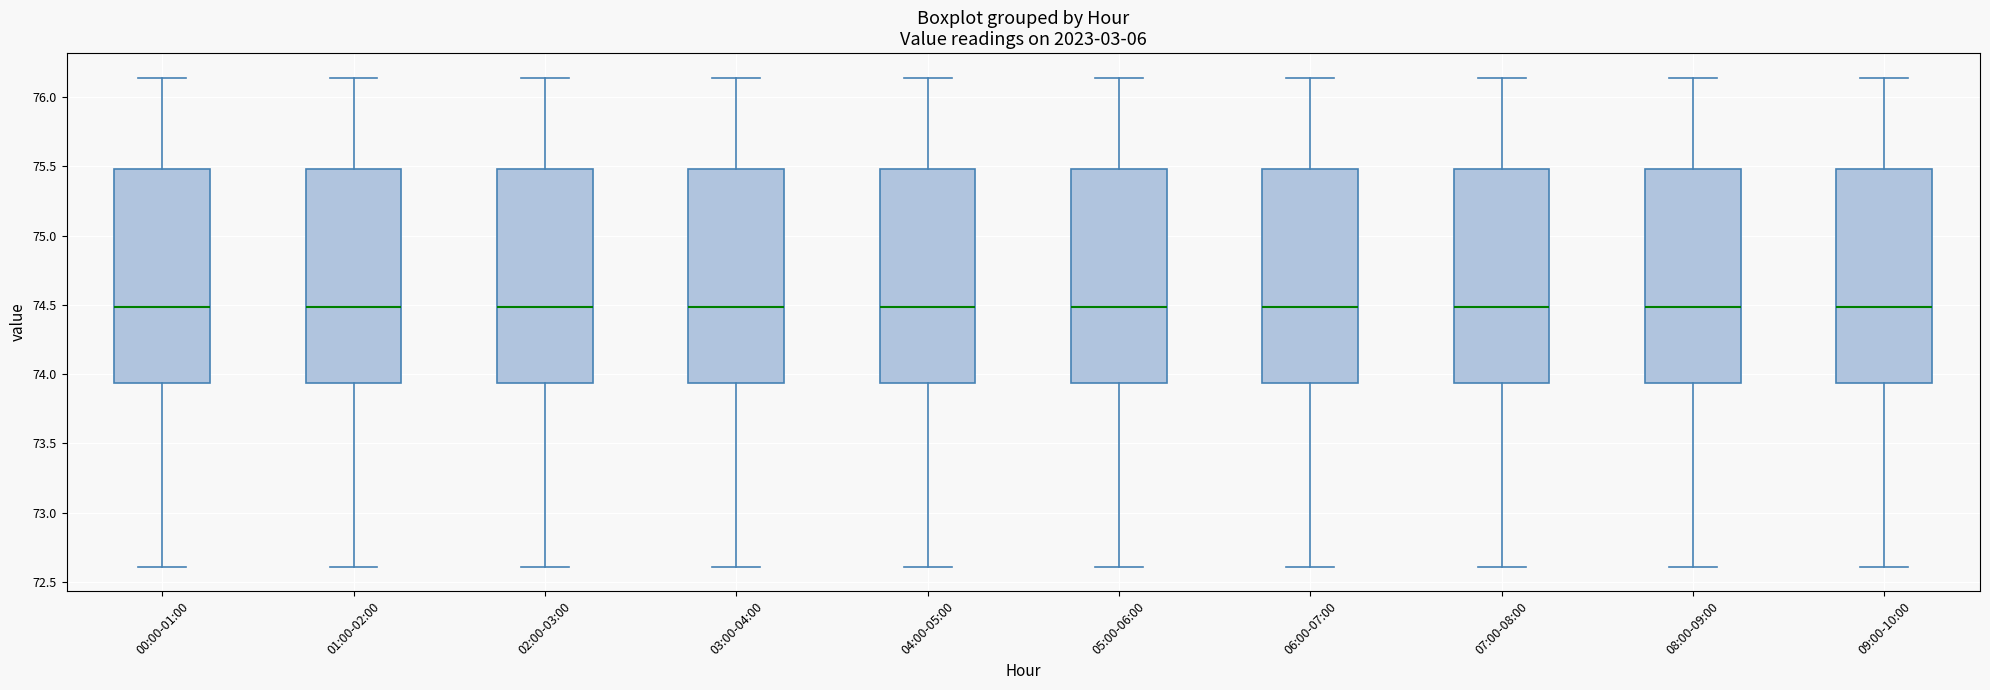

Where does the upper whisker of the box for 09:00-10:00 end on the y-axis? The values are not printed on the chart, so give them approximately, as read against the axis.

76.15